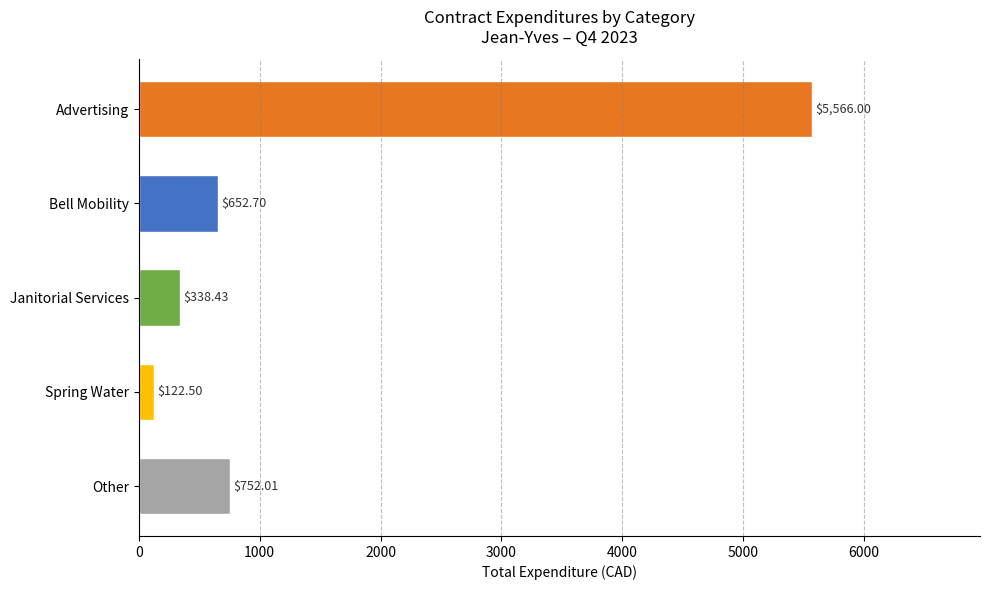

What is the label of the 2nd bar from the top?

Bell Mobility